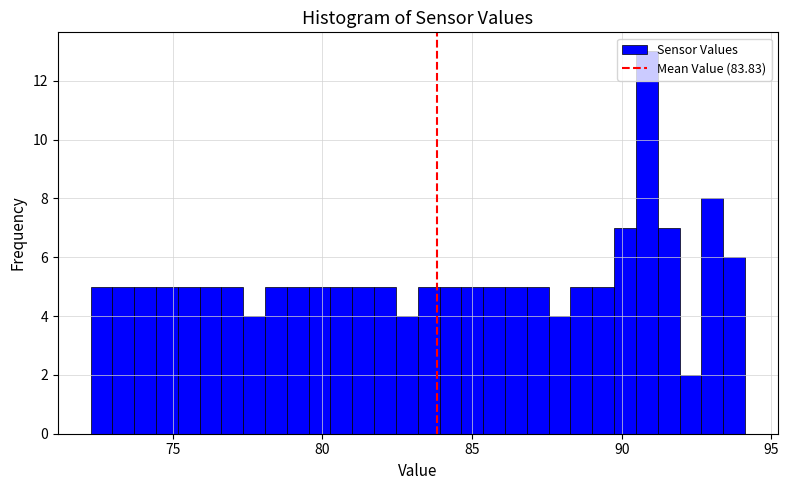

Around what value on the x-axis is the tallest bar? Give the approximate position of its centre, as read against the axis.

91.0